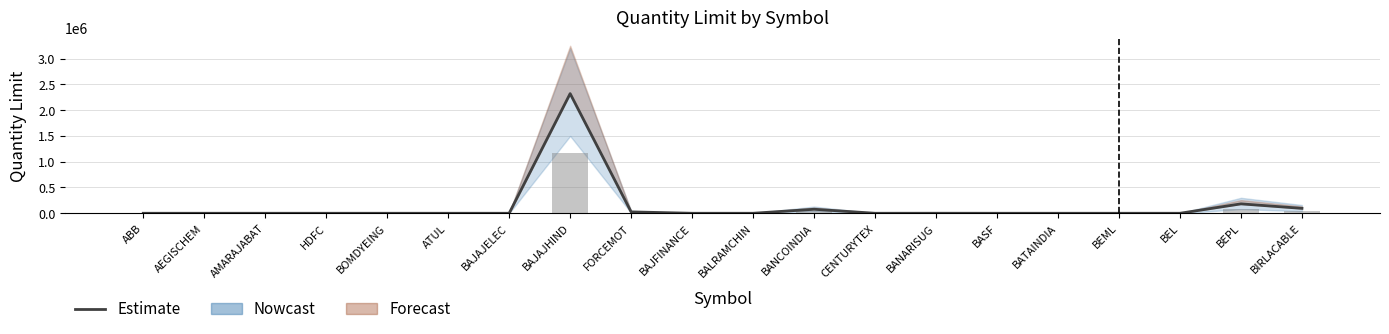

Between AEGISCHEM and BEPL, which is larger?

BEPL